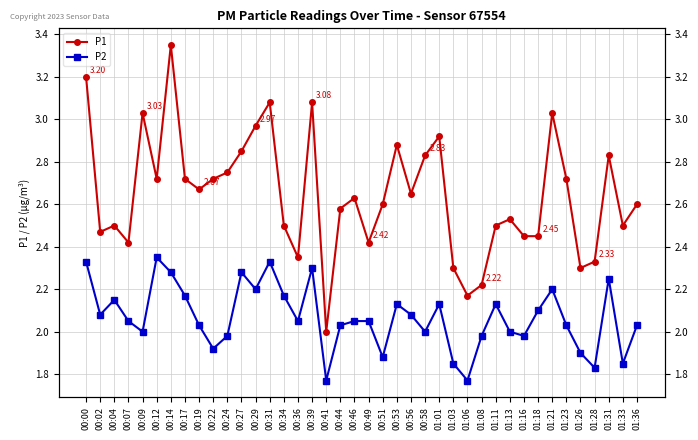

The value of P1 at 01:01 is 4.3. True or false?

False